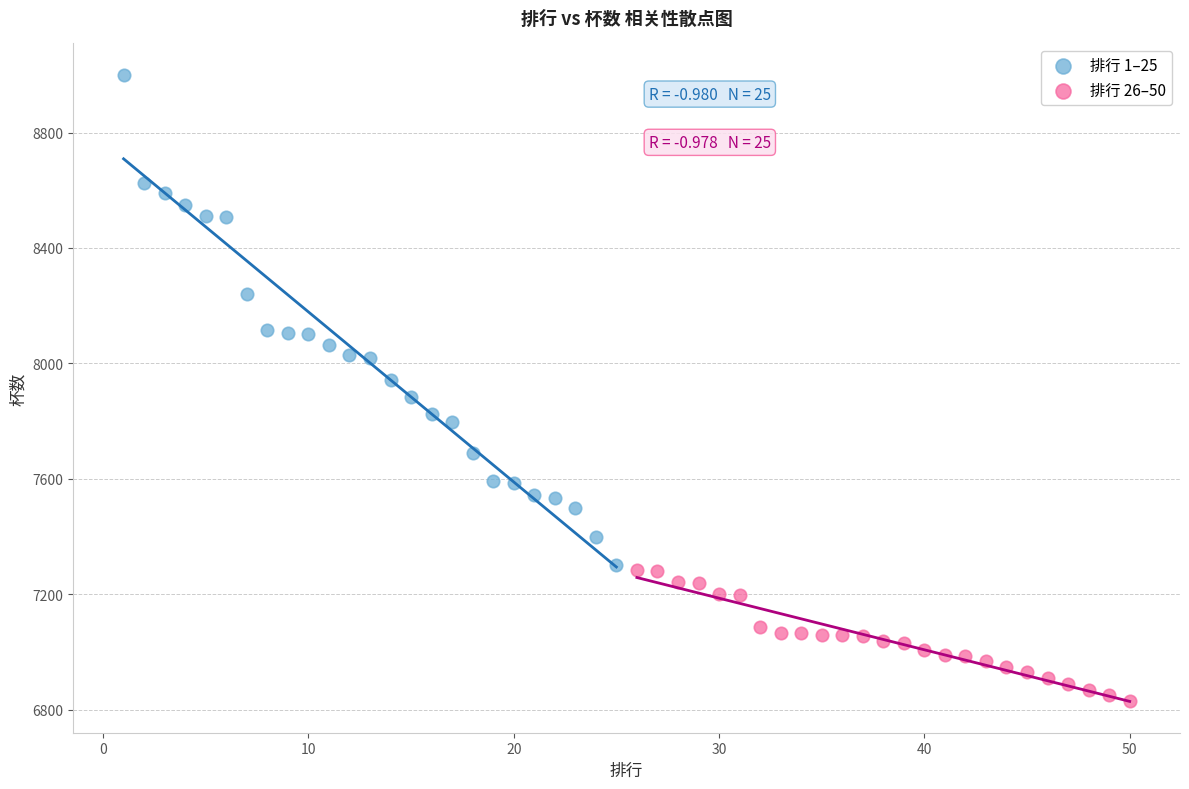

Which series contains the lowest Y value?

排行 26–50